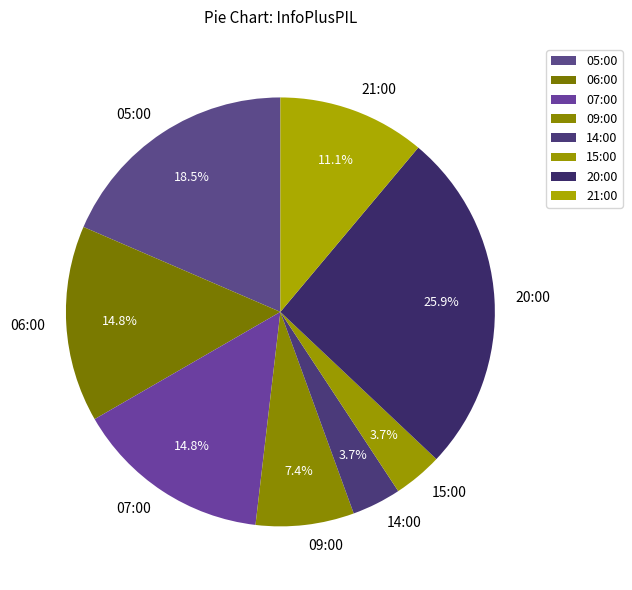

What percentage do 20:00 and 15:00 together represent?

29.6%